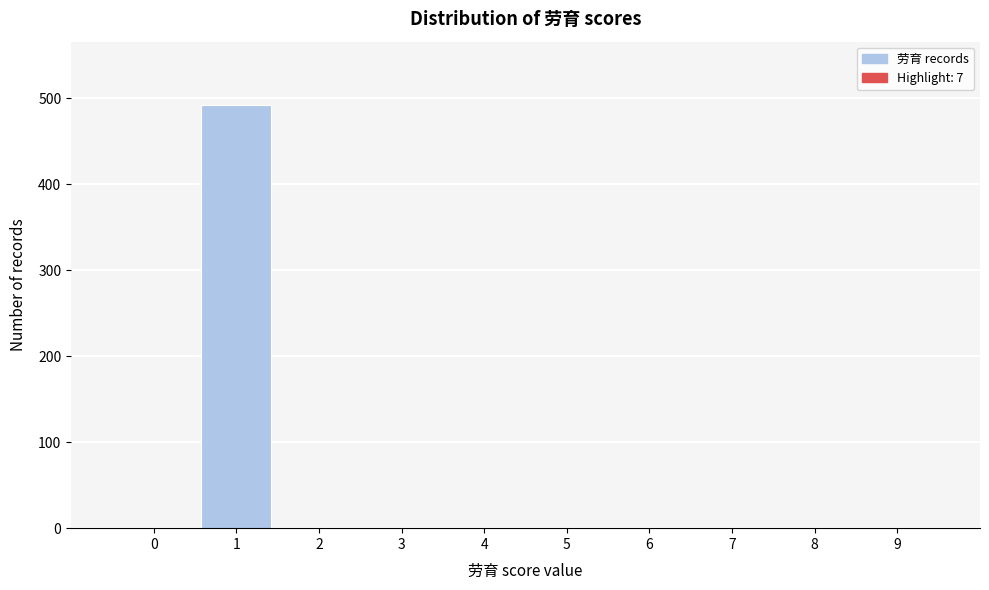

Reading right to left, extract all data points from this chart.

9=0	8=0	7=0	6=0	5=0	4=0	3=0	2=0	1=492	0=0